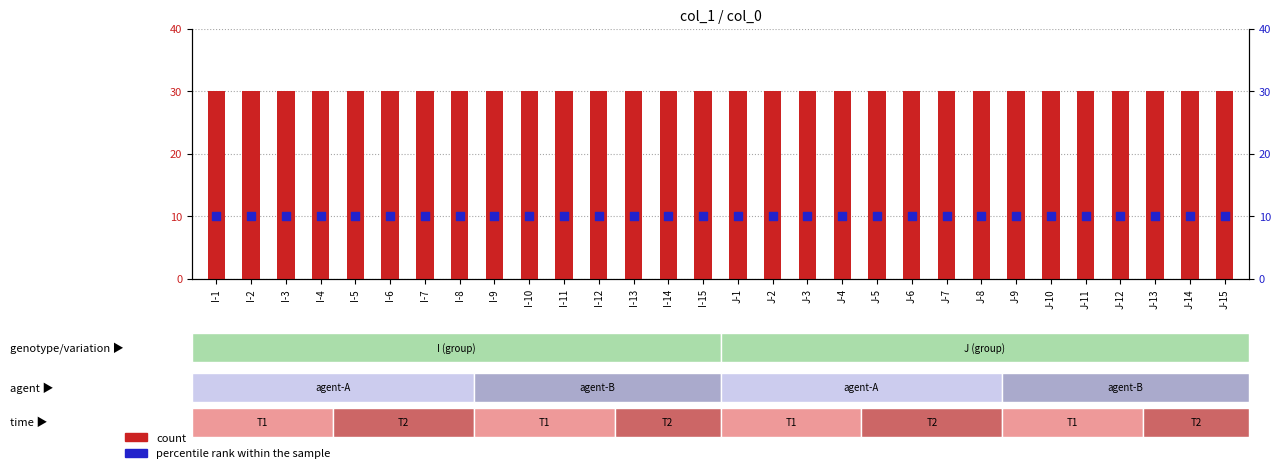

Which series has the largest total across all categories?

count